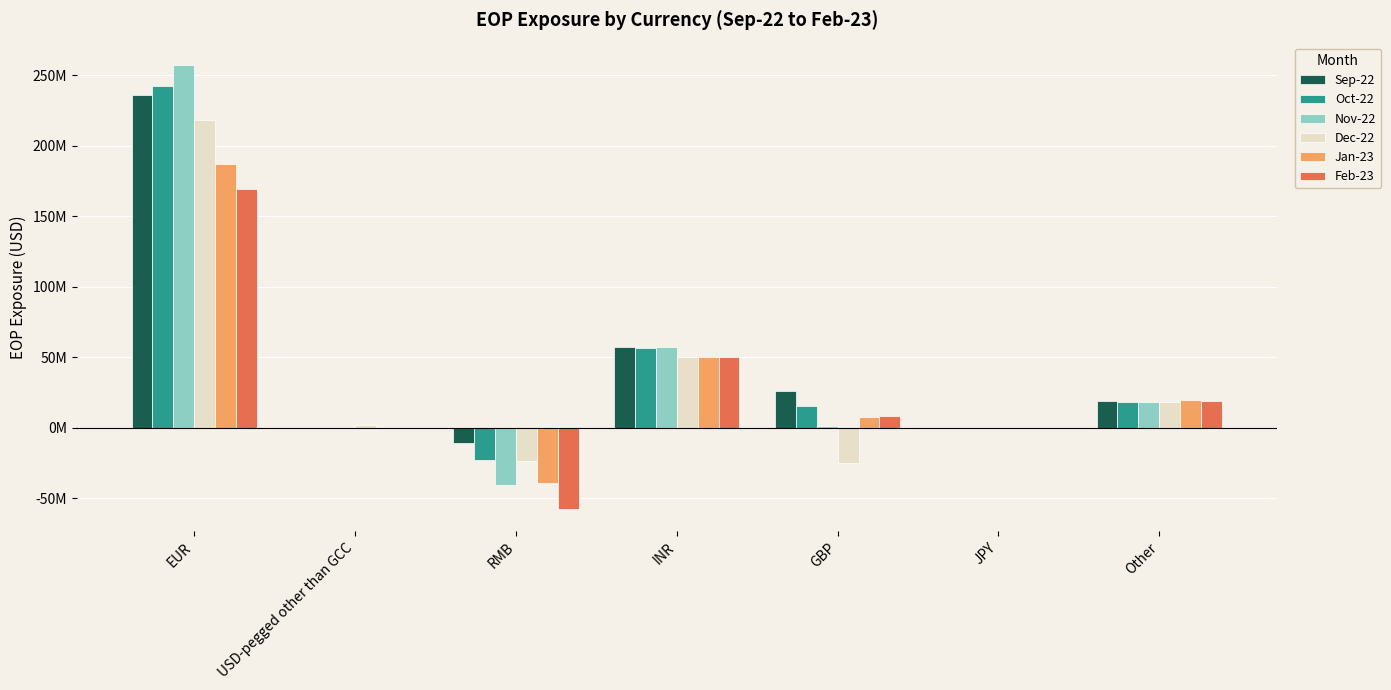

List the labels in order of Nov-22 value, smallest first.

RMB, JPY, USD-pegged other than GCC, GBP, Other, INR, EUR